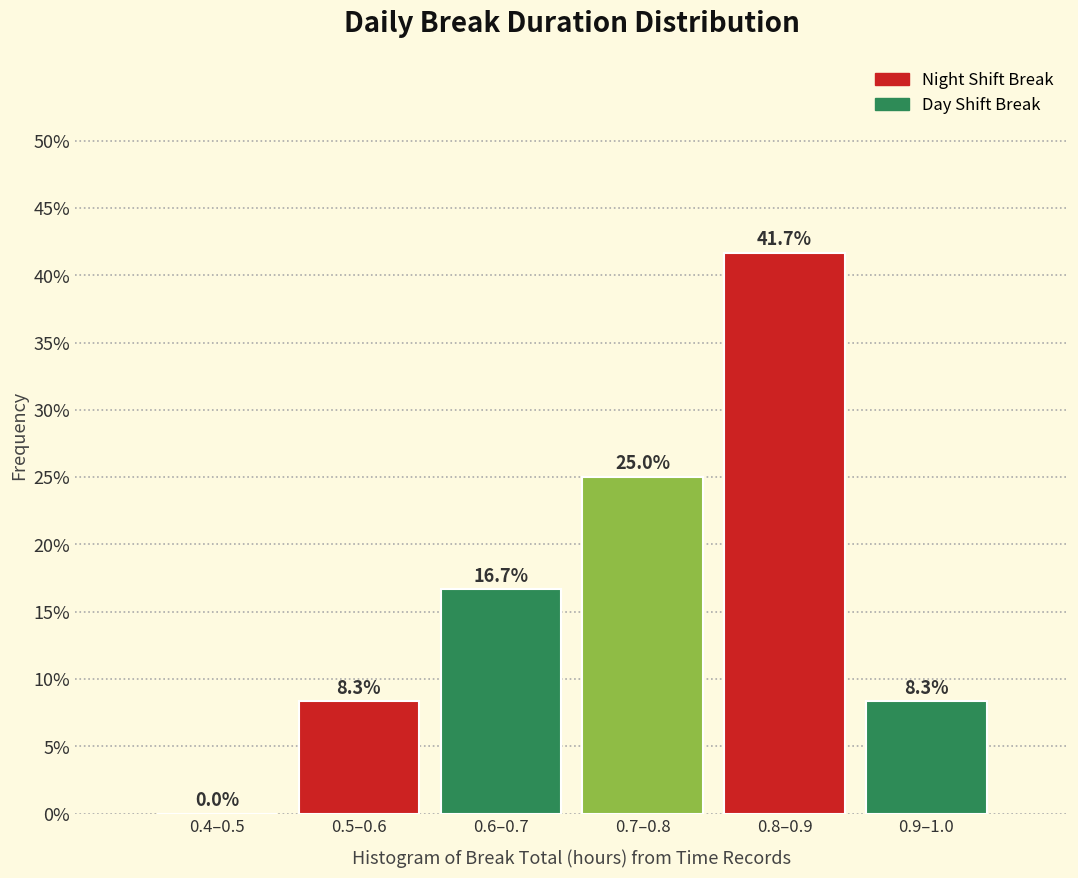

Reading left to right, list all the values displayed in this chart.

0.4–0.5=0.0	0.5–0.6=8.3	0.6–0.7=16.7	0.7–0.8=25.0	0.8–0.9=41.7	0.9–1.0=8.3